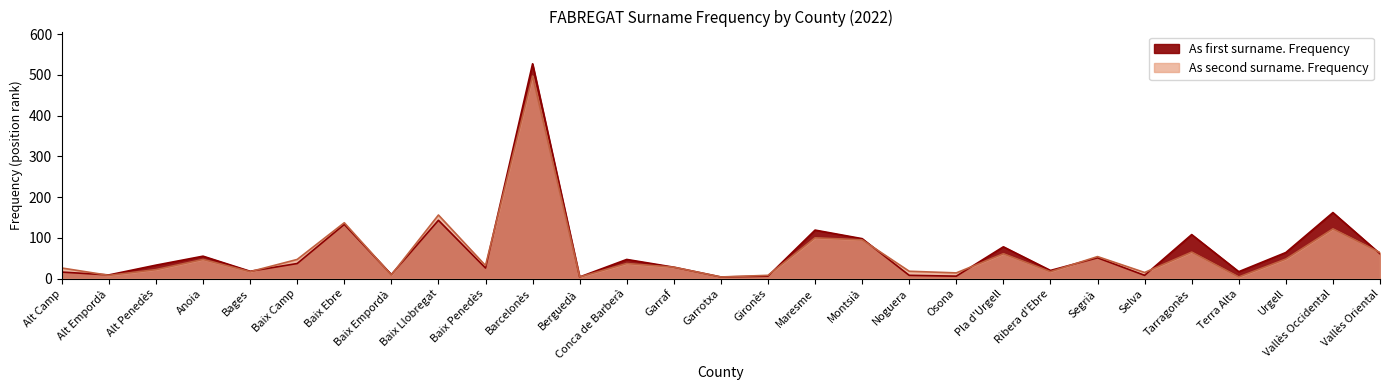

How many data points in As first surname. Frequency are less than 33?

14